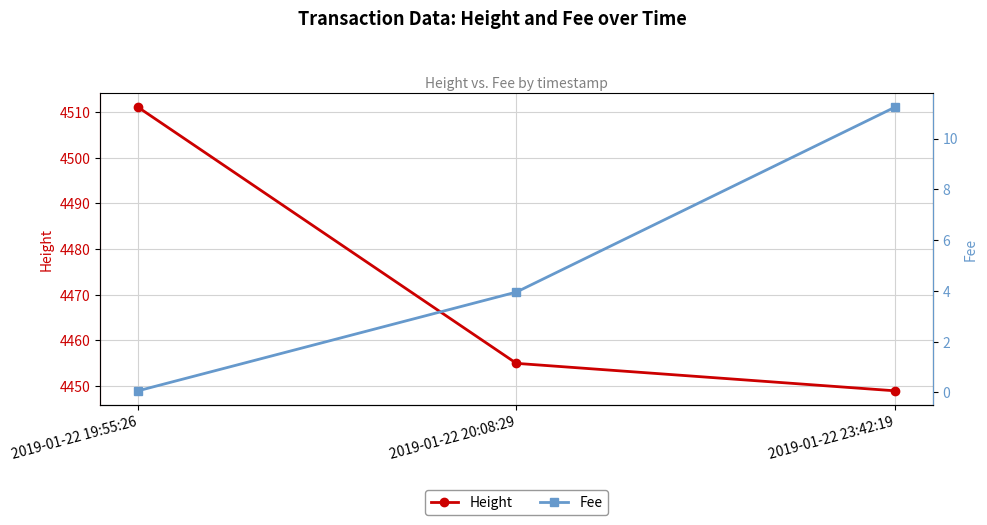

Between 2019-01-22 19:55:26 and 2019-01-22 20:08:29, which is larger?

2019-01-22 19:55:26